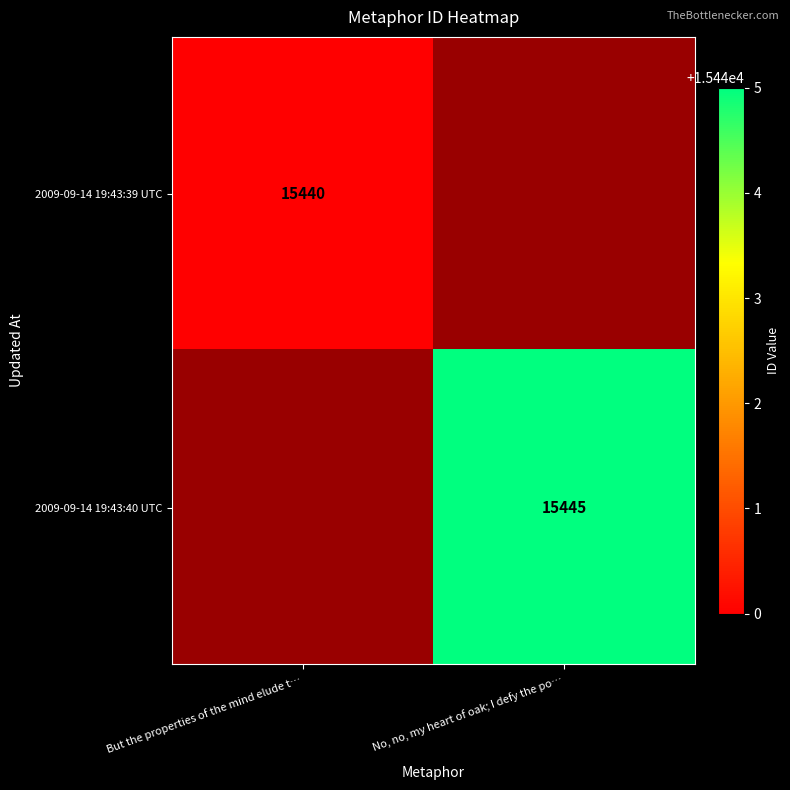

Is it true that 2009-09-14 19:43:39 UTC equals 23821 at But the properties of the mind elude t…?

False